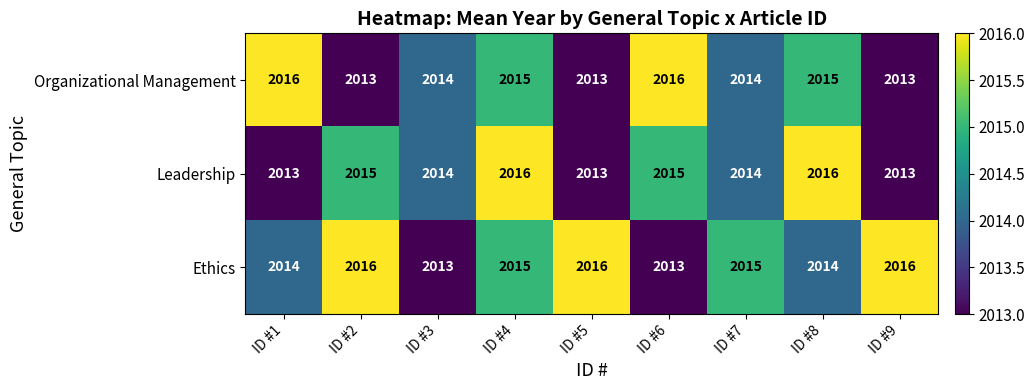

What is the sum of the Ethics values at ID #7 and ID #8?

4029